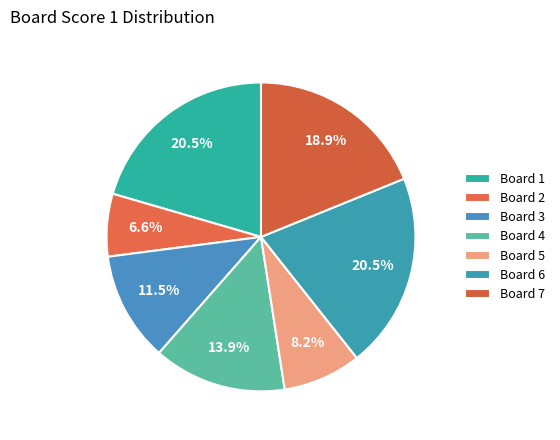

How many segments does this pie chart have?

7